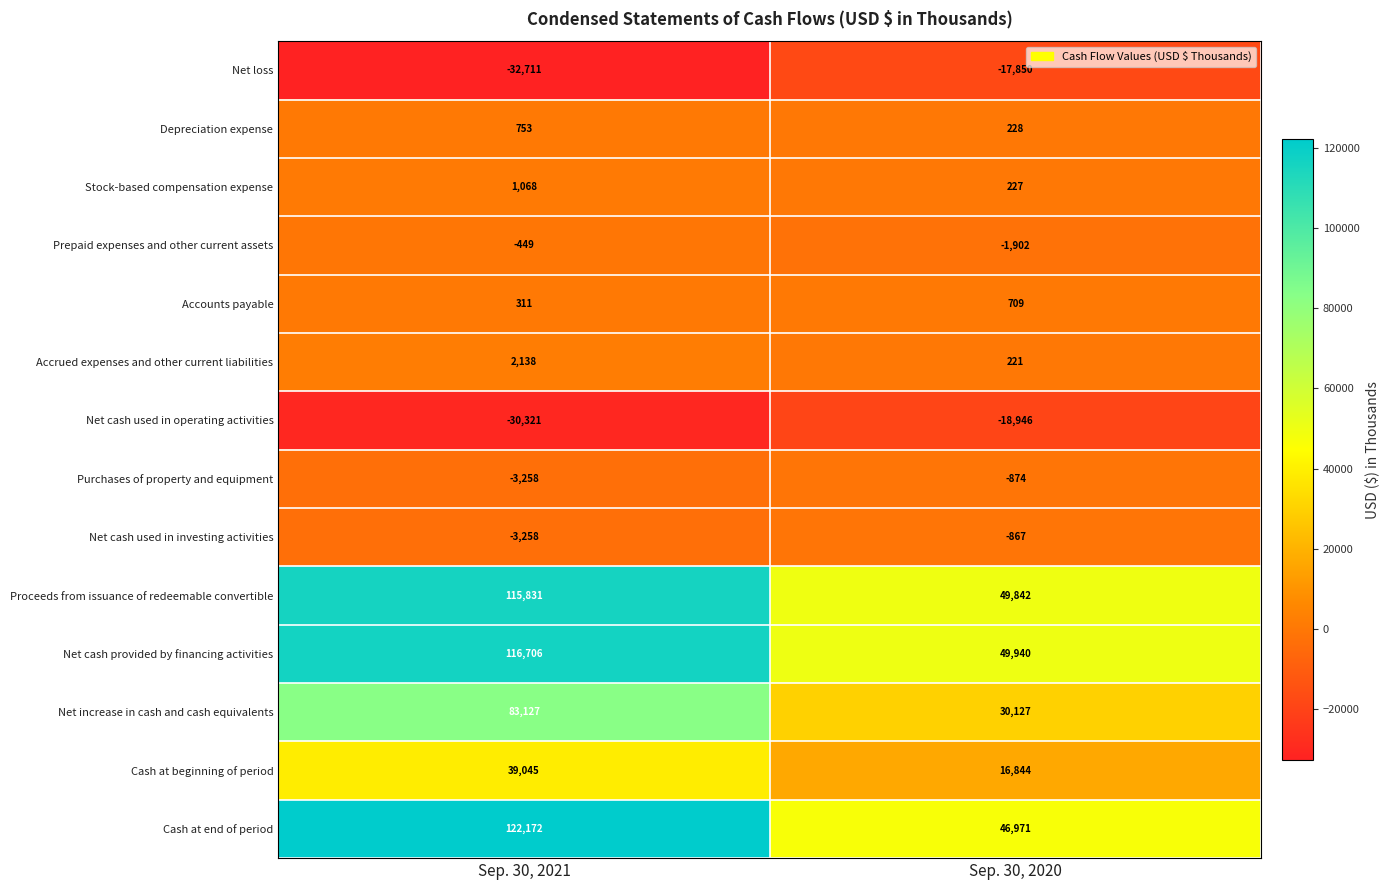

What is the sum of all Accrued expenses and other current liabilities values?

2359